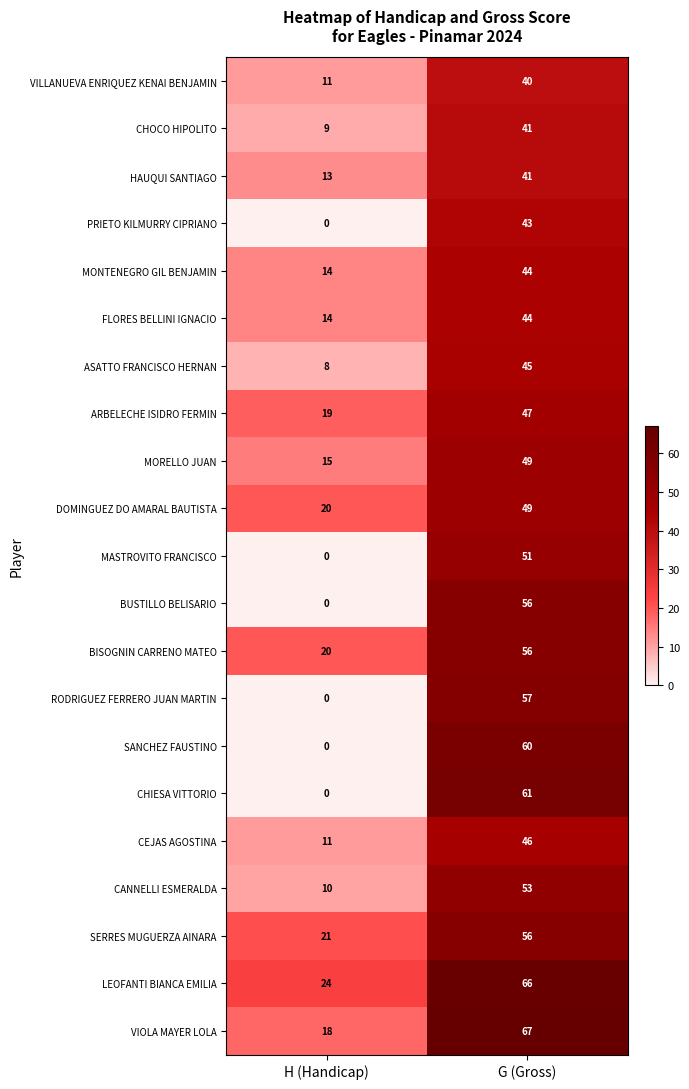

At which category does the chart reach its minimum across all series?

H (Handicap)